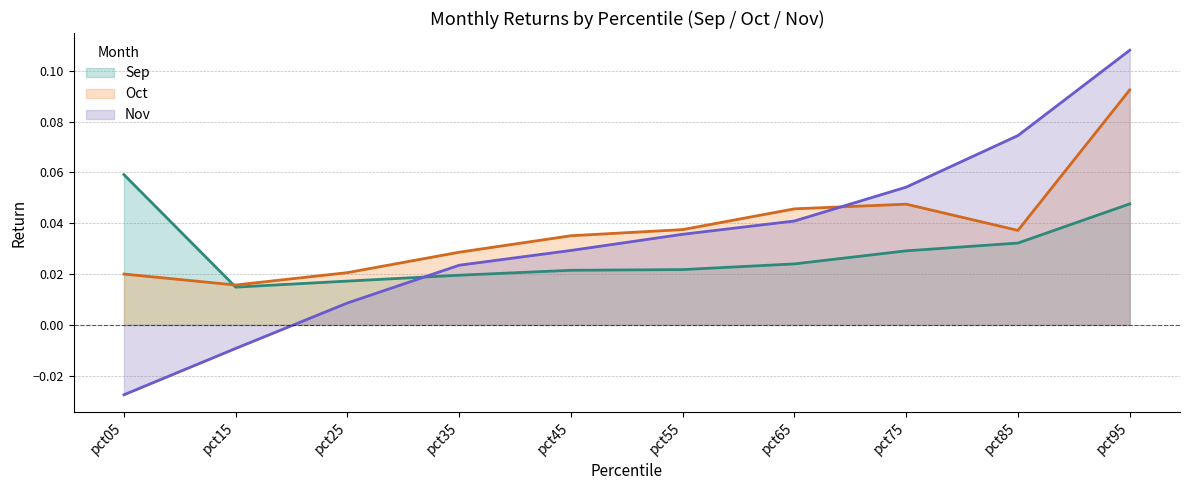

What are all the series names shown in the legend?

Sep, Oct, Nov